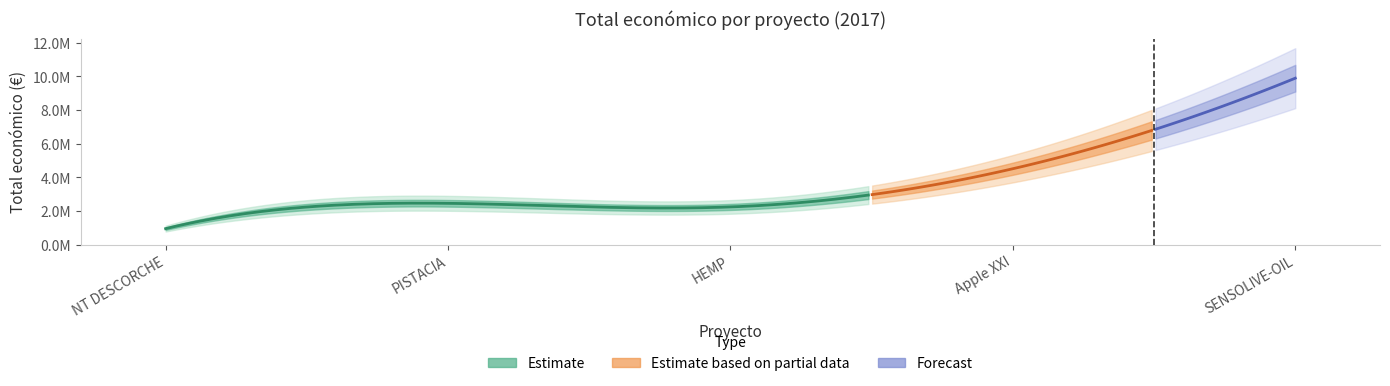

Reading right to left, list all the values displayed in this chart.

9900193	4520649	2250674	2464572	960345